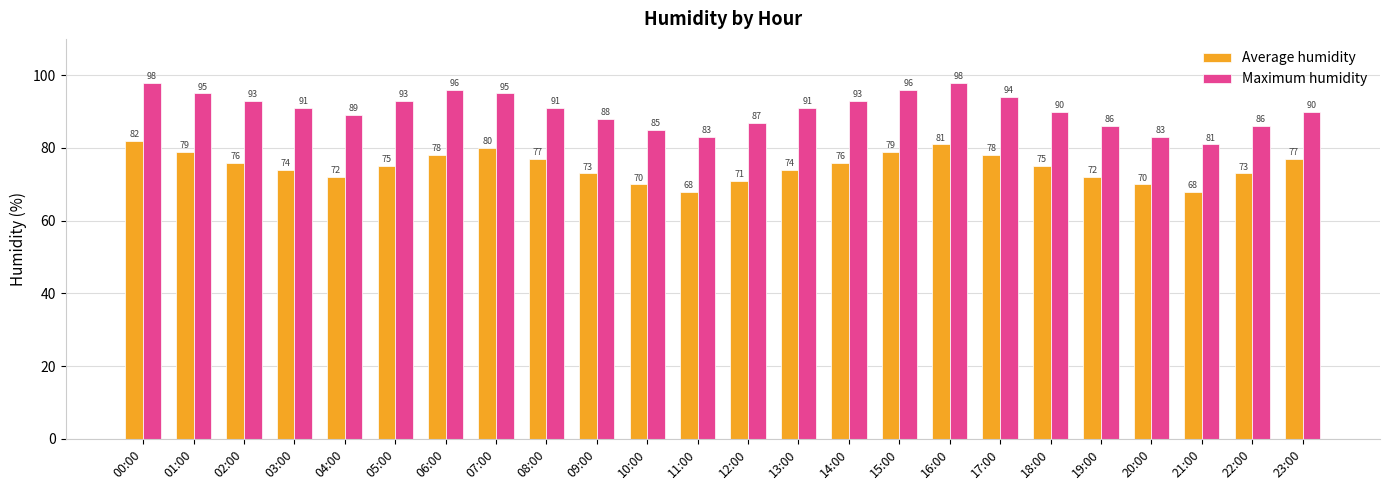

Reading left to right, transcribe all the data shown in this chart.

Average humidity: 00:00=82	01:00=79	02:00=76	03:00=74	04:00=72	05:00=75	06:00=78	07:00=80	08:00=77	09:00=73	10:00=70	11:00=68	12:00=71	13:00=74	14:00=76	15:00=79	16:00=81	17:00=78	18:00=75	19:00=72	20:00=70	21:00=68	22:00=73	23:00=77
Maximum humidity: 00:00=98	01:00=95	02:00=93	03:00=91	04:00=89	05:00=93	06:00=96	07:00=95	08:00=91	09:00=88	10:00=85	11:00=83	12:00=87	13:00=91	14:00=93	15:00=96	16:00=98	17:00=94	18:00=90	19:00=86	20:00=83	21:00=81	22:00=86	23:00=90